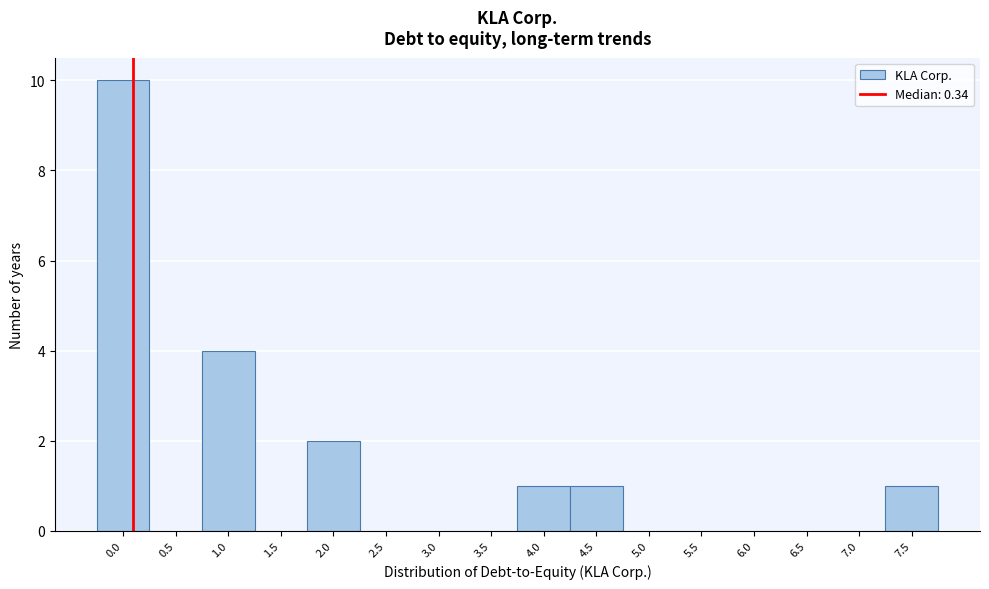

Reading left to right, transcribe all the data shown in this chart.

0.0=10	0.5=0	1.0=4	1.5=0	2.0=2	2.5=0	3.0=0	3.5=0	4.0=1	4.5=1	5.0=0	5.5=0	6.0=0	6.5=0	7.0=0	7.5=1